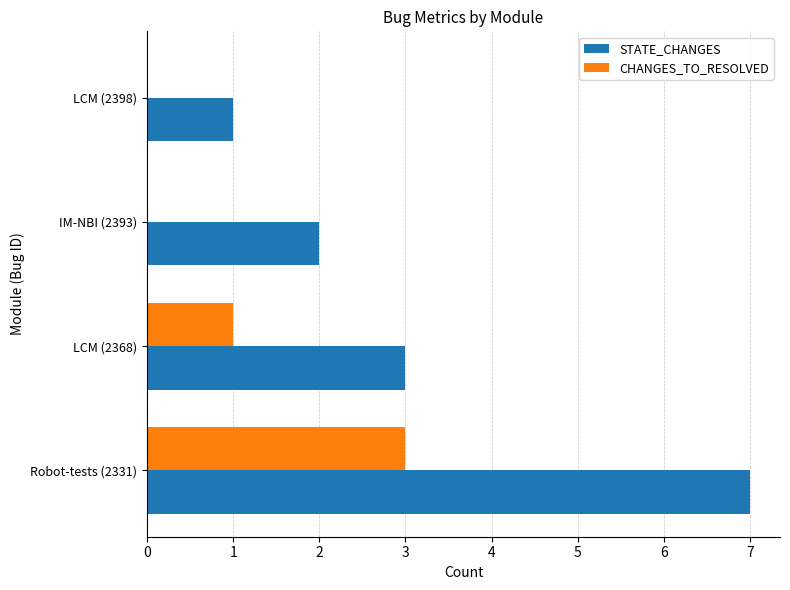

Which category has the highest value across all series?

Robot-tests (2331)